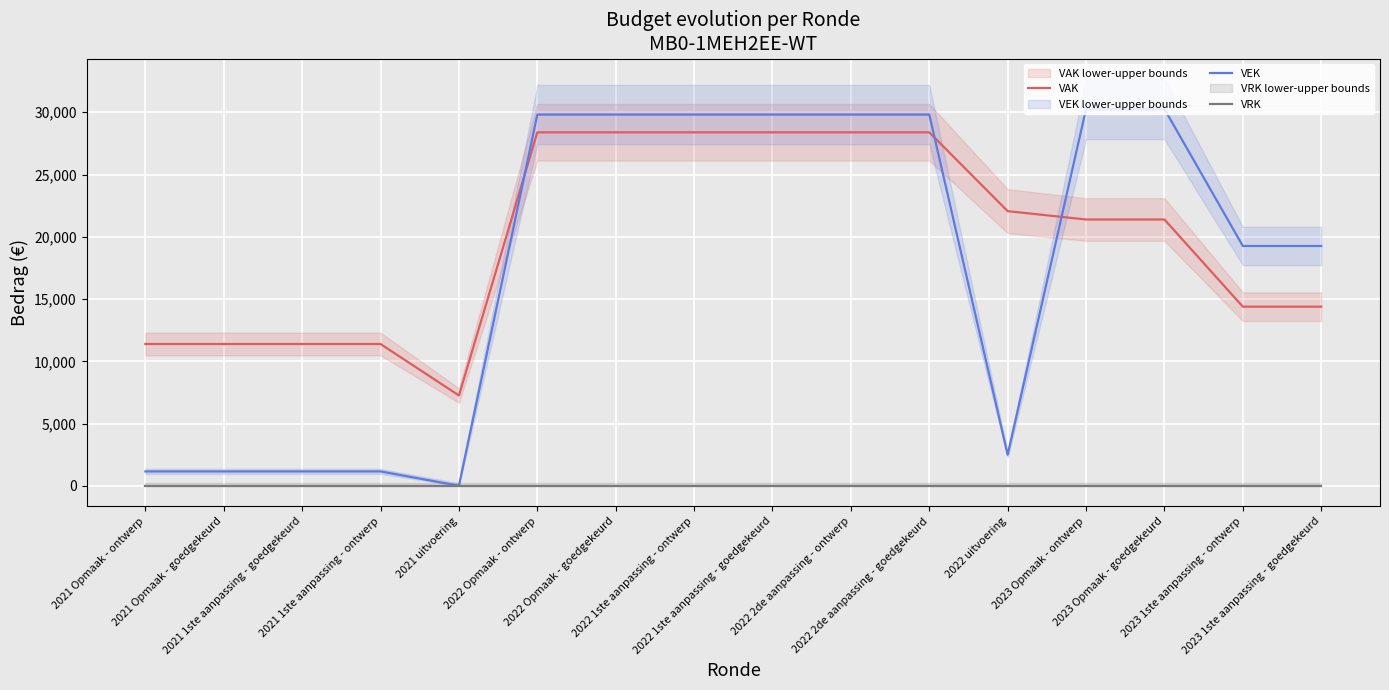

At which category does the chart reach its peak across all series?

2023 Opmaak - ontwerp